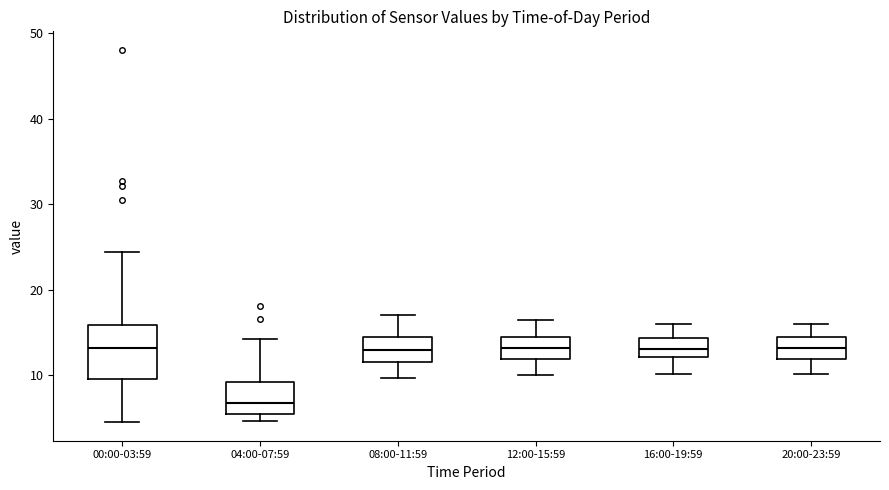

Reading left to right, transcribe this box plot: for each box, give where its median line is, the range the box spans, and where its two whiskers end, as read against the y-axis. The values are not printed on the chart, so give them approximately, as read against the axis.

00:00-03:59: median 13, box 10 to 16, whiskers 5 to 24
04:00-07:59: median 7, box 5 to 9, whiskers 5 (just below the box's lower edge) to 14
08:00-11:59: median 13, box 12 to 15, whiskers 10 to 17
12:00-15:59: median 13, box 12 to 14, whiskers 10 to 16
16:00-19:59: median 13, box 12 to 14, whiskers 10 to 16
20:00-23:59: median 13, box 12 to 14, whiskers 10 to 16